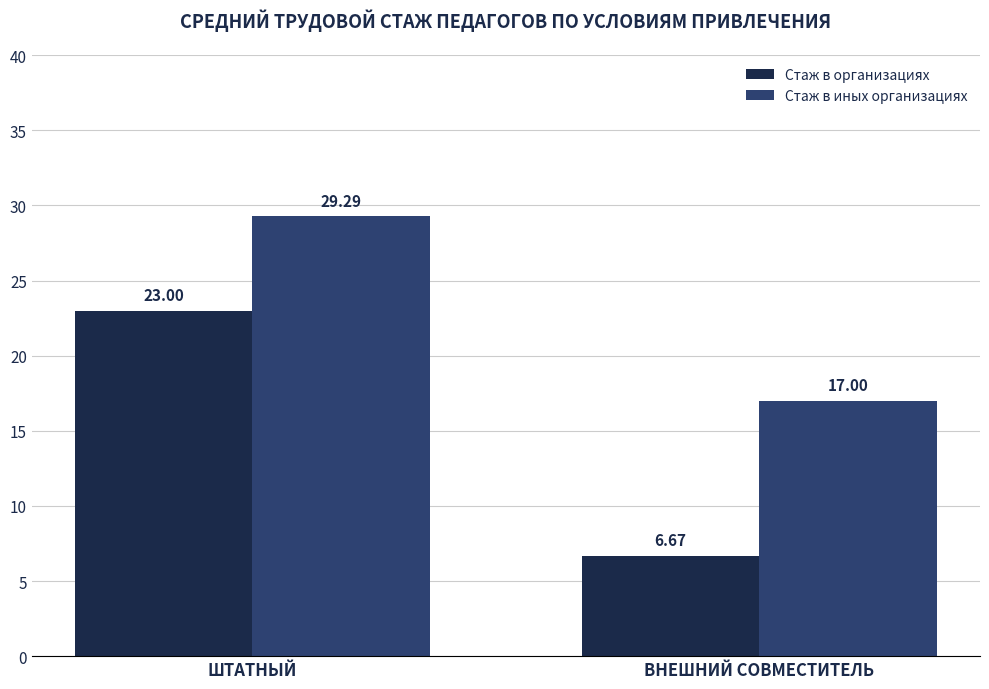

Between ШТАТНЫЙ and ВНЕШНИЙ СОВМЕСТИТЕЛЬ, which series saw the biggest shift?

Стаж в организациях